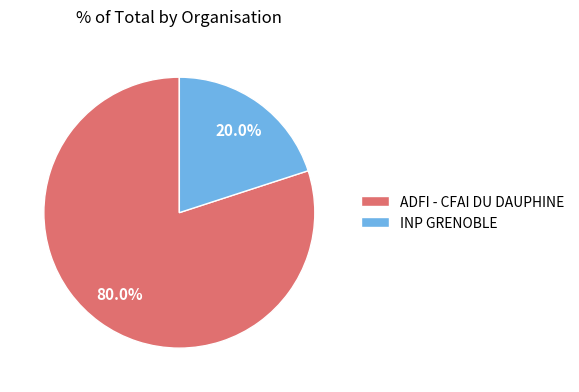

Count the number of slices in the pie.

2